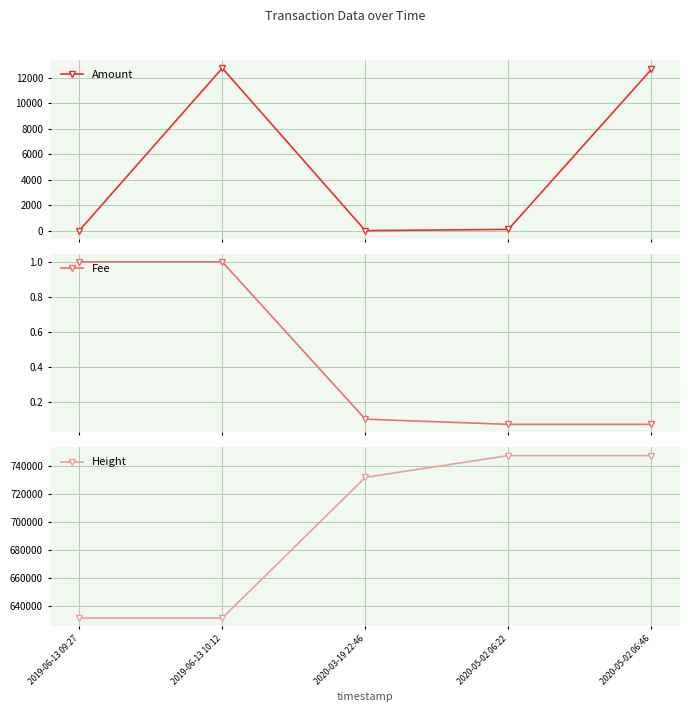

What is the minimum value for Height?

631332